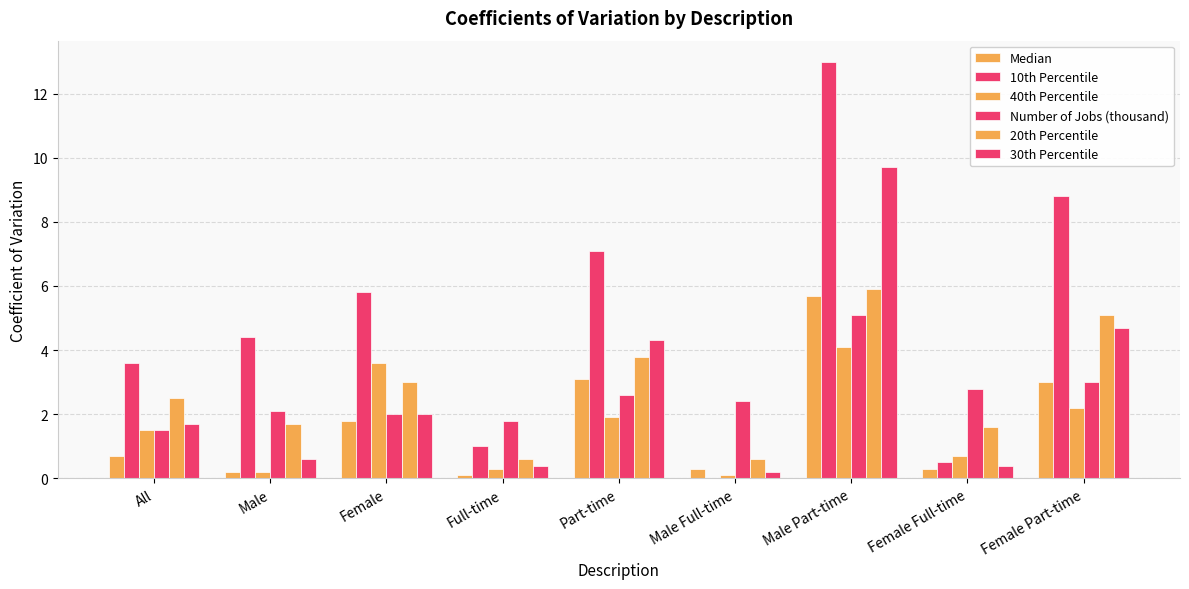

Count the number of data series in this chart.

6